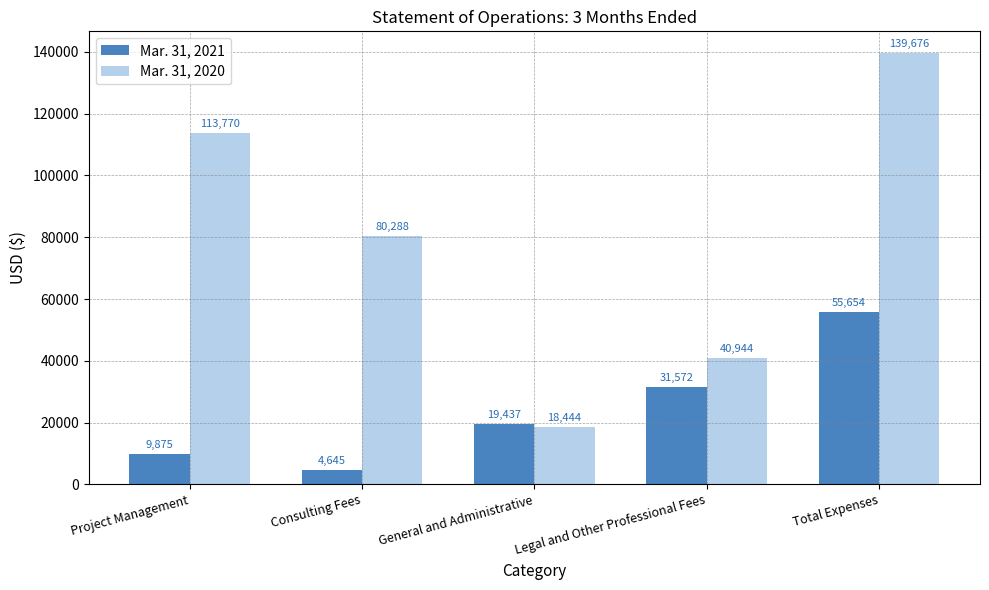

Reading left to right, list all the values displayed in this chart.

Mar. 31, 2021: Project Management=9875	Consulting Fees=4645	General and Administrative=19437	Legal and Other Professional Fees=31572	Total Expenses=55654
Mar. 31, 2020: Project Management=113770	Consulting Fees=80288	General and Administrative=18444	Legal and Other Professional Fees=40944	Total Expenses=139676